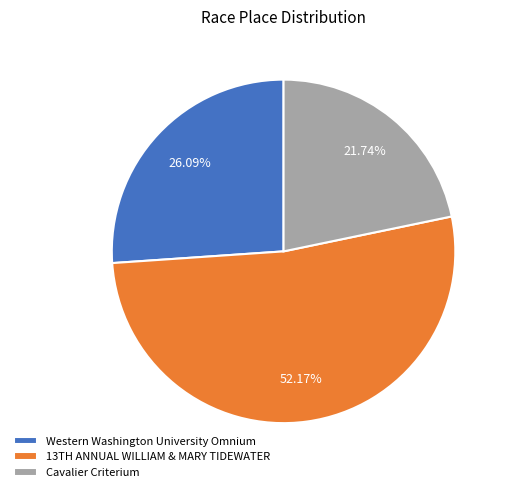

Is it true that Cavalier Criterium is 22% of the pie?

True